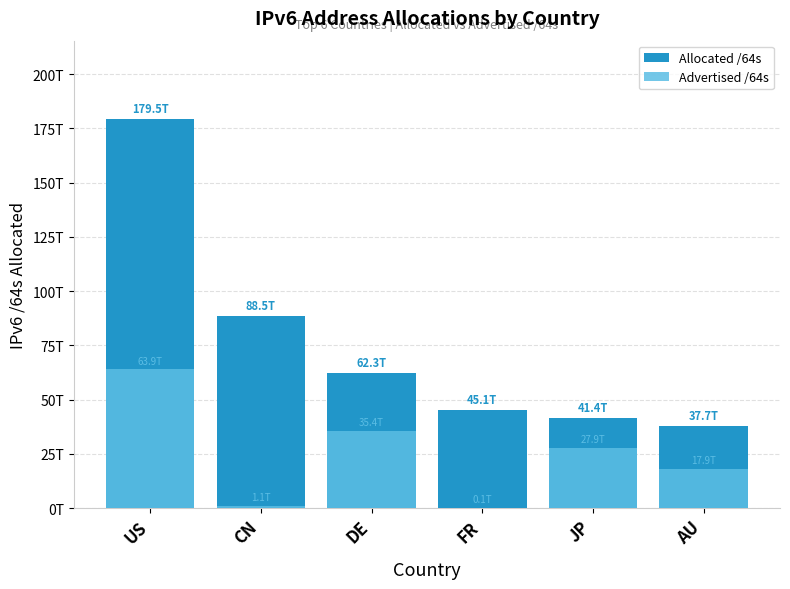

What position from the left is DE?

3